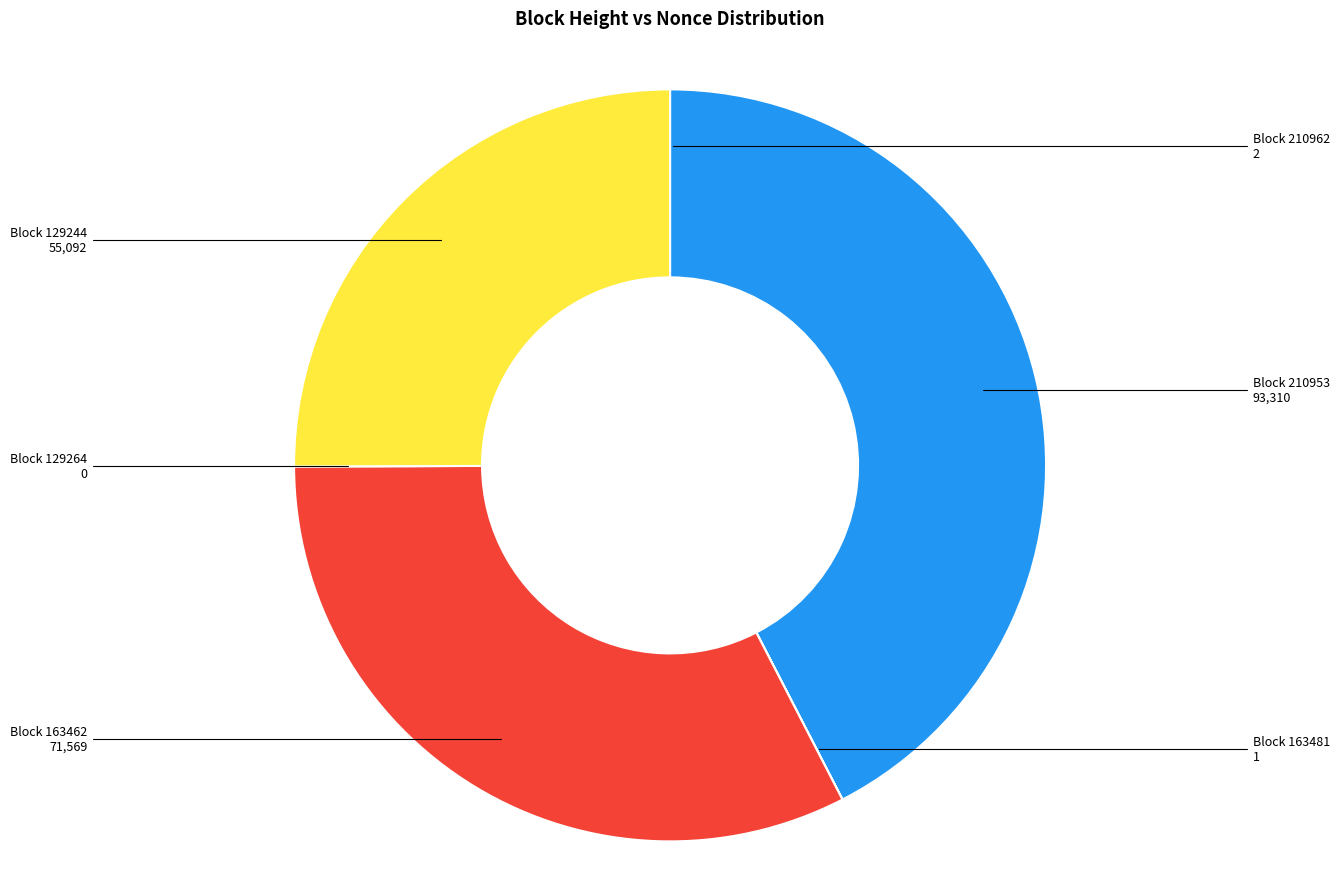

Does any single category account for the majority?

No